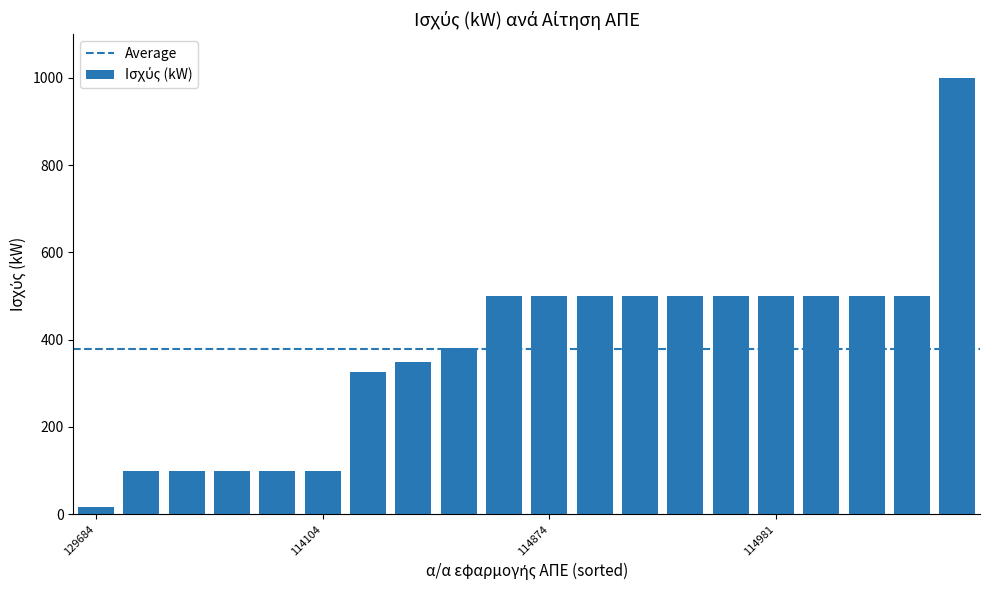

What is the average value?

378.5